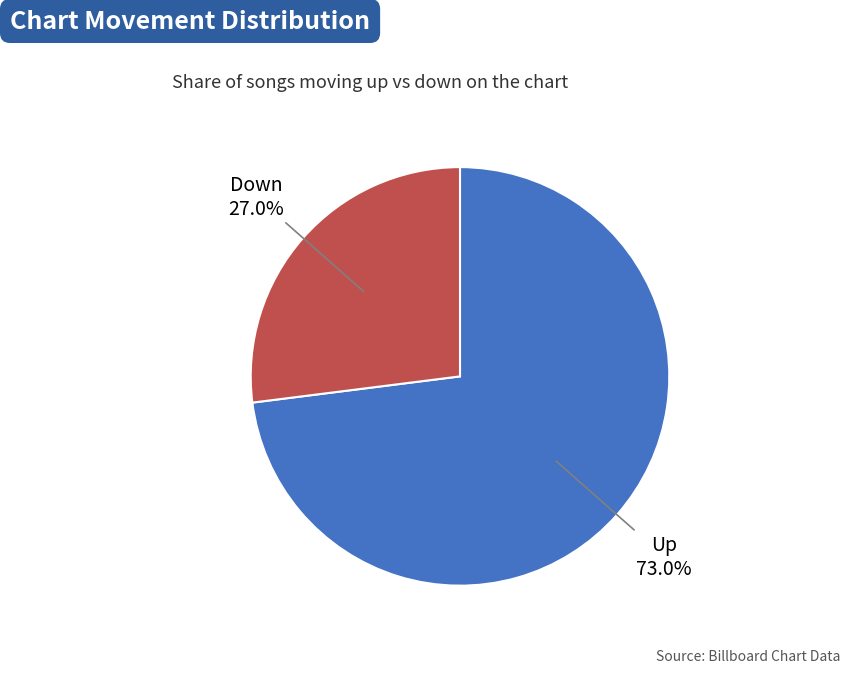

Is there a majority slice in this chart?

Yes